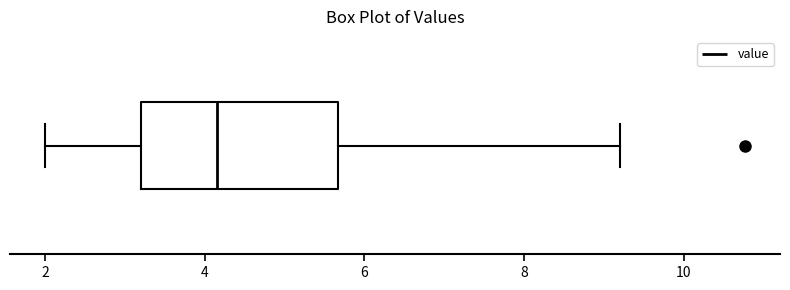

Transcribe this box plot: give where the median line is, the range the box spans, and where the two whiskers end, as read against the x-axis. The values are not printed on the chart, so give them approximately, as read against the axis.

median 4.2, box 3.2 to 5.6, whiskers 2.0 to 9.2